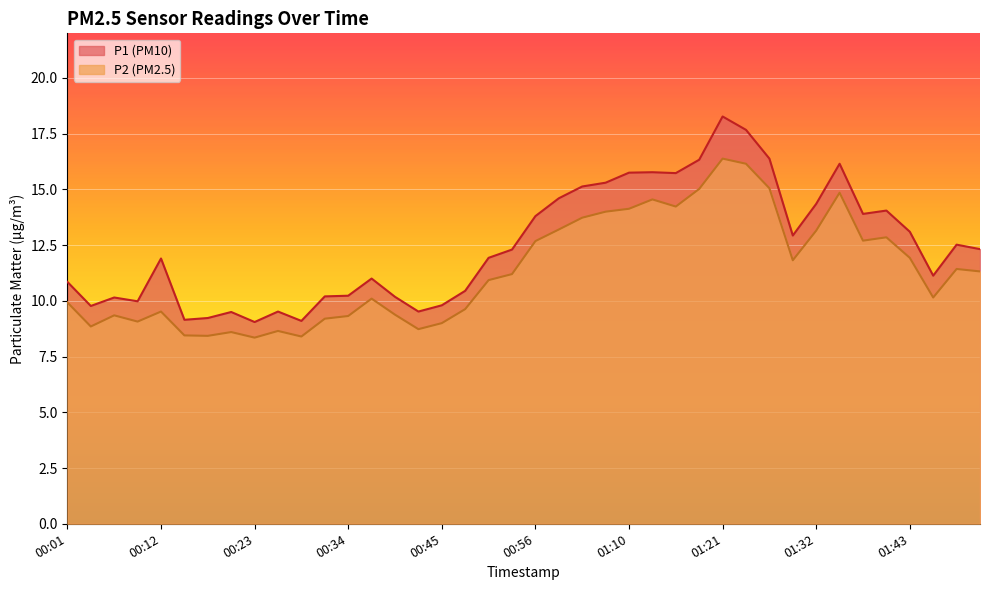

What is the label of the 39th point from the left?

01:51